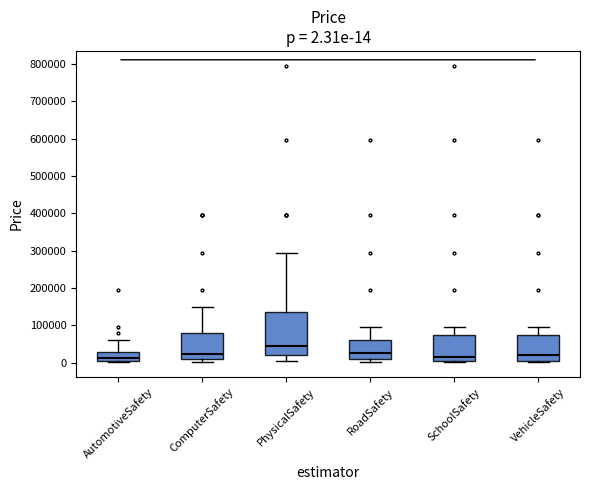

Comparing the boxes themselves (not the whiskers), which one is the tallest?

PhysicalSafety